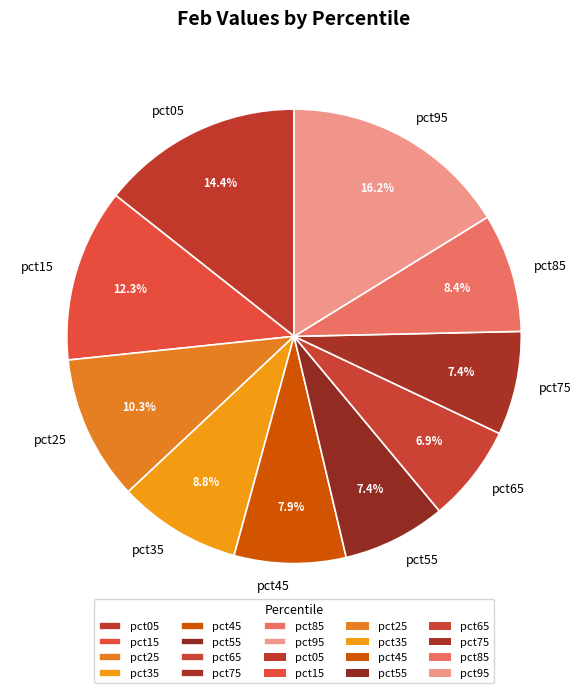

True or false: pct15 accounts for 1% of the total.

False